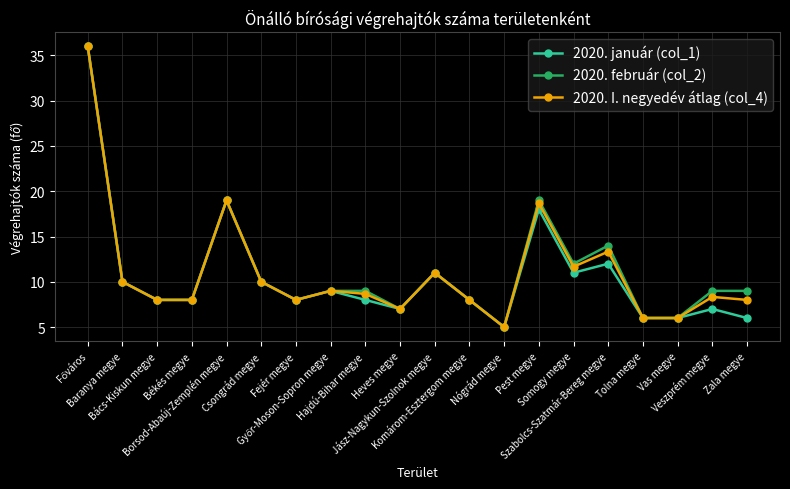

True or false: 2020. január (col_1) has more than 1 points higher than both neighbors.

True